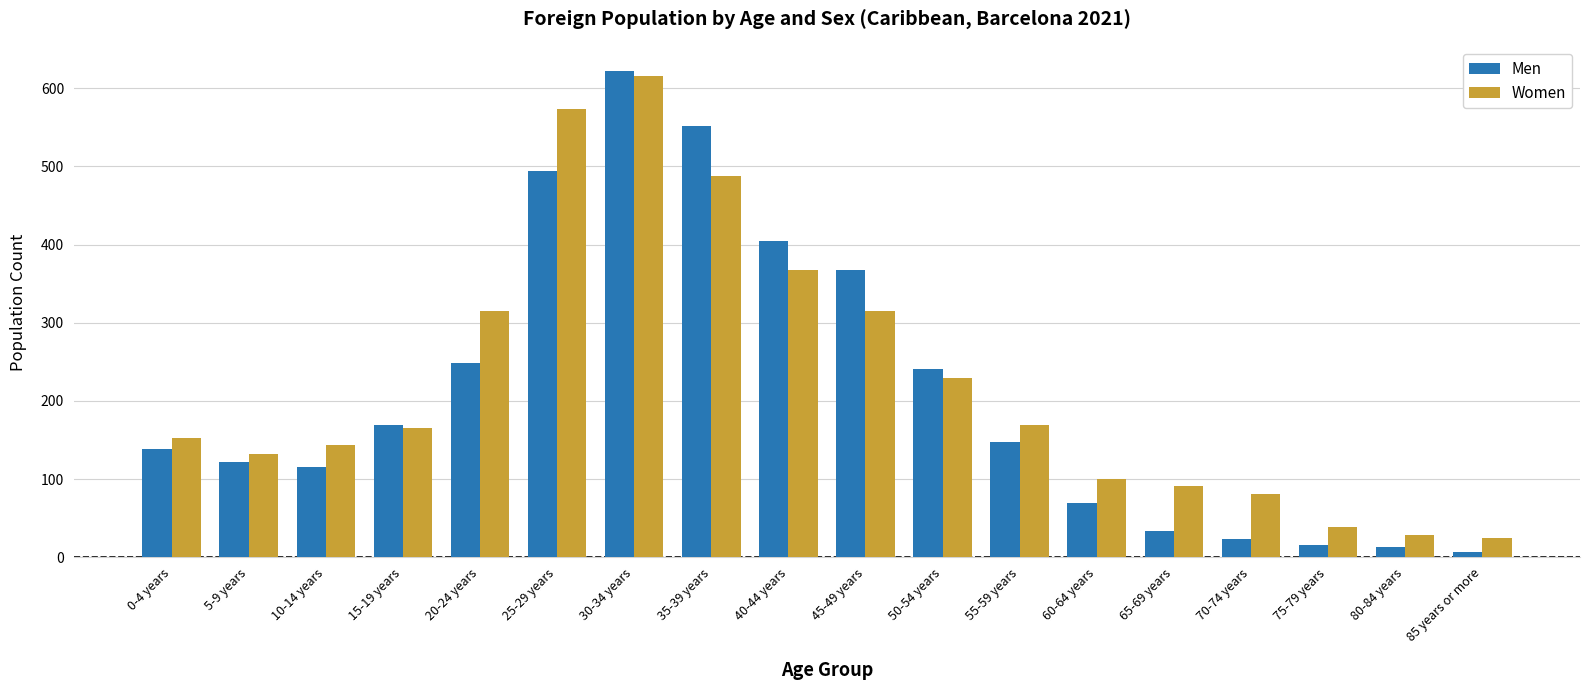

Where does the Men series first go above 147?

15-19 years